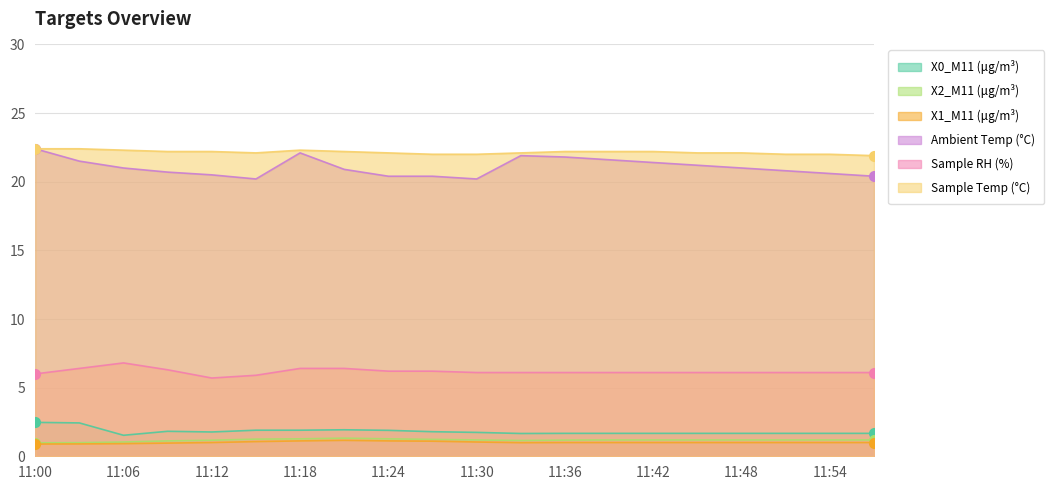

What are all the series names shown in the legend?

X0_M11 (μg/m³), X2_M11 (μg/m³), X1_M11 (μg/m³), Ambient Temp (°C), Sample RH (%), Sample Temp (°C)